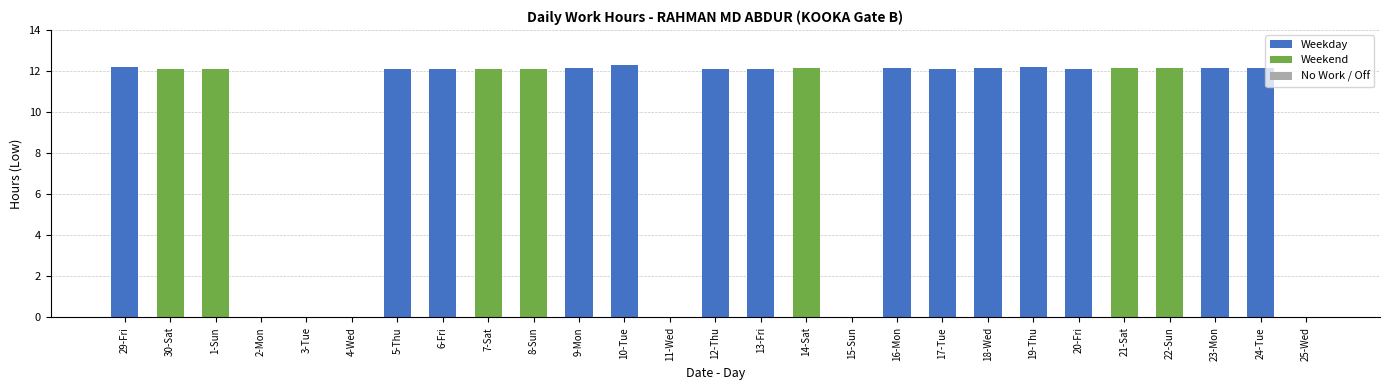

What is the greatest value displayed?

12.3